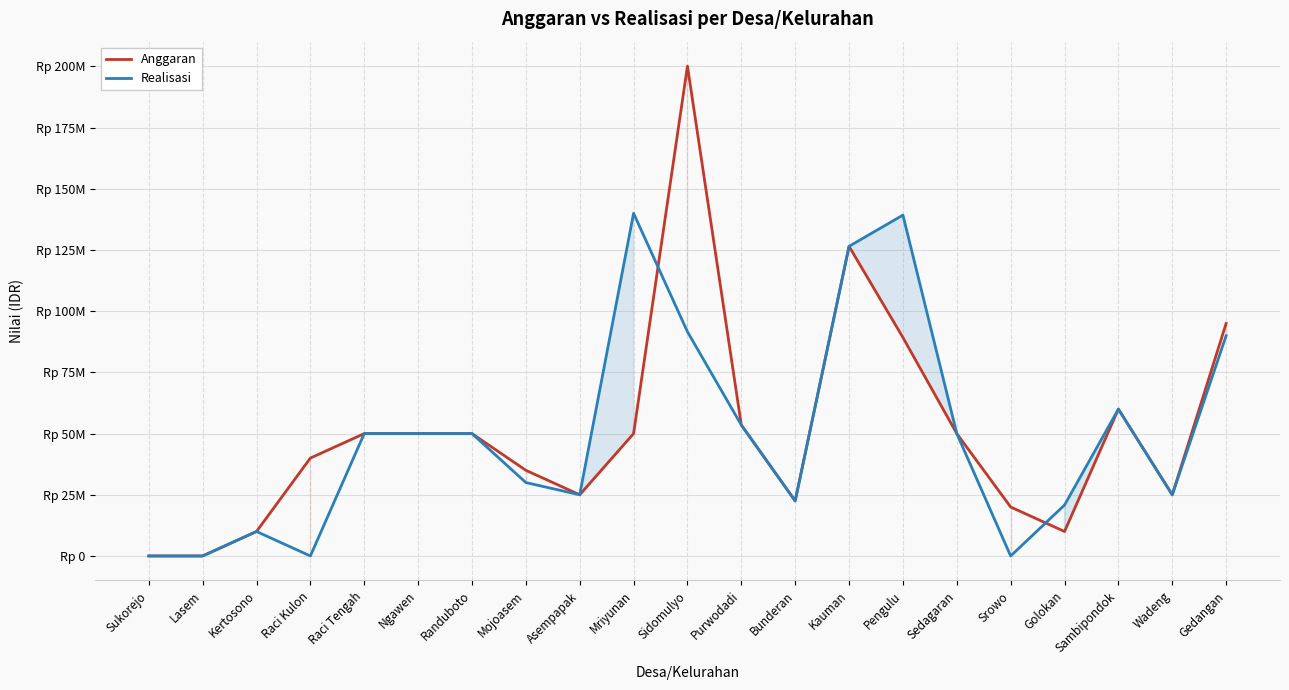

What is the total value across all series at Sidomulyo?

291712000